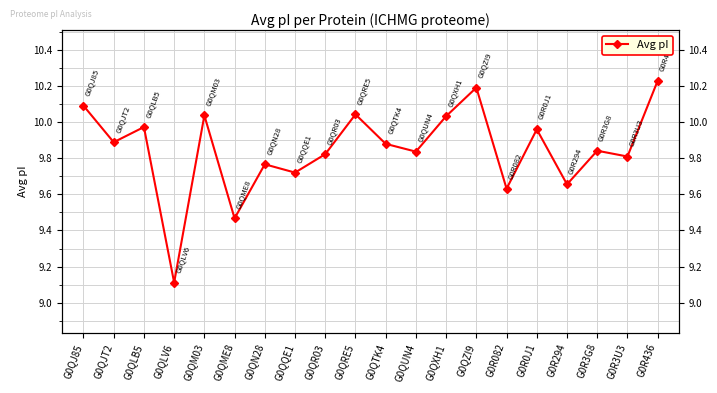

Is it true that the value at G0QN28 is 17.4?

False